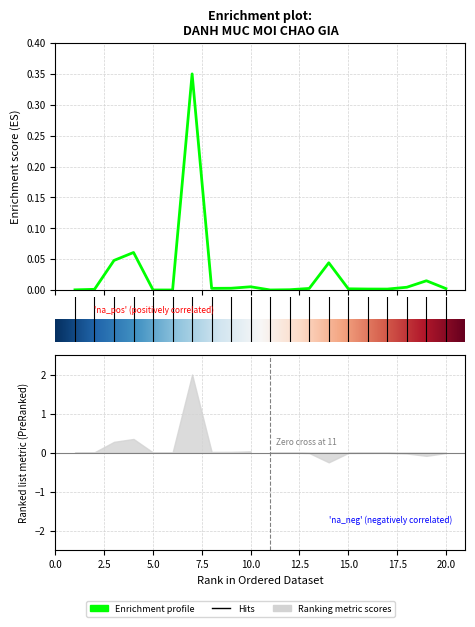

At which category does the data reach its first local valley?

6